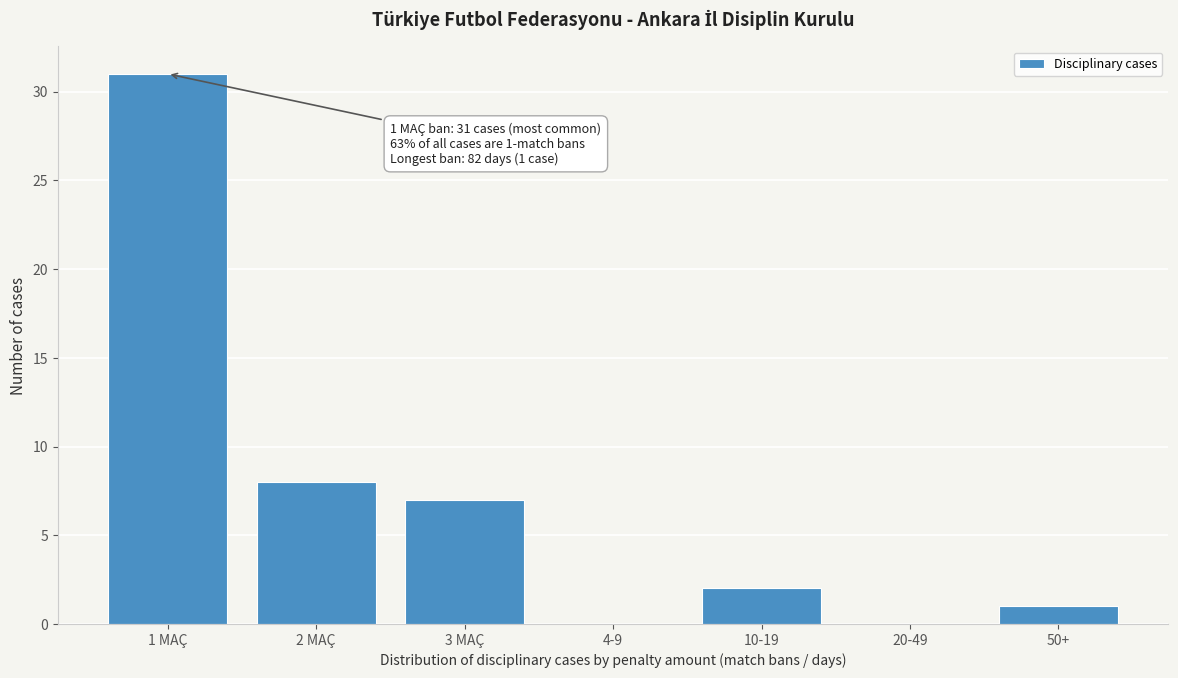

Reading left to right, extract all data points from this chart.

1 MAÇ=31	2 MAÇ=8	3 MAÇ=7	4-9=0	10-19=2	20-49=0	50+=1